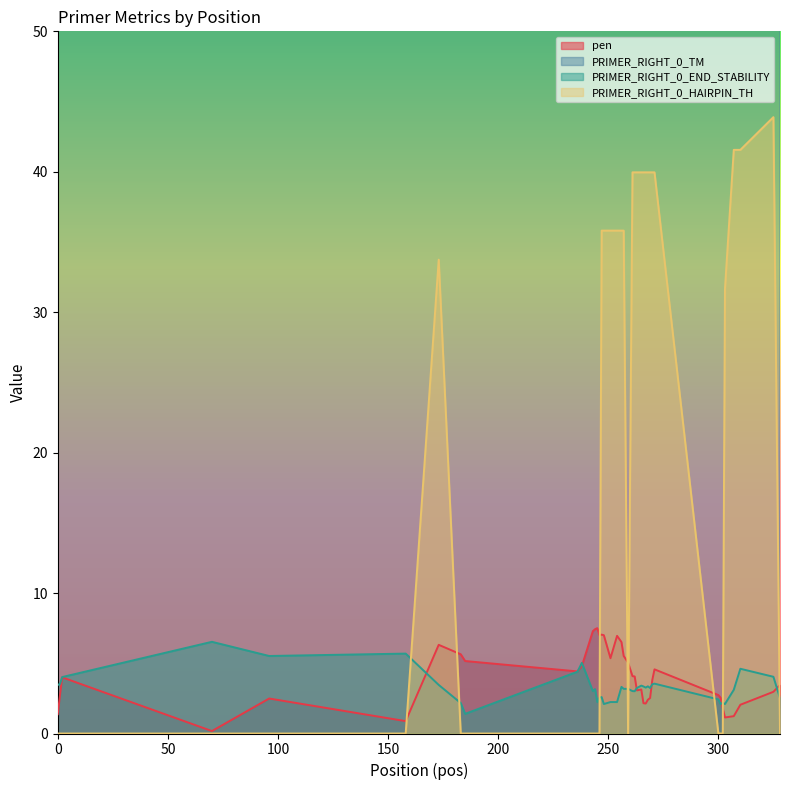

Between 301 and 173, which is larger?

173